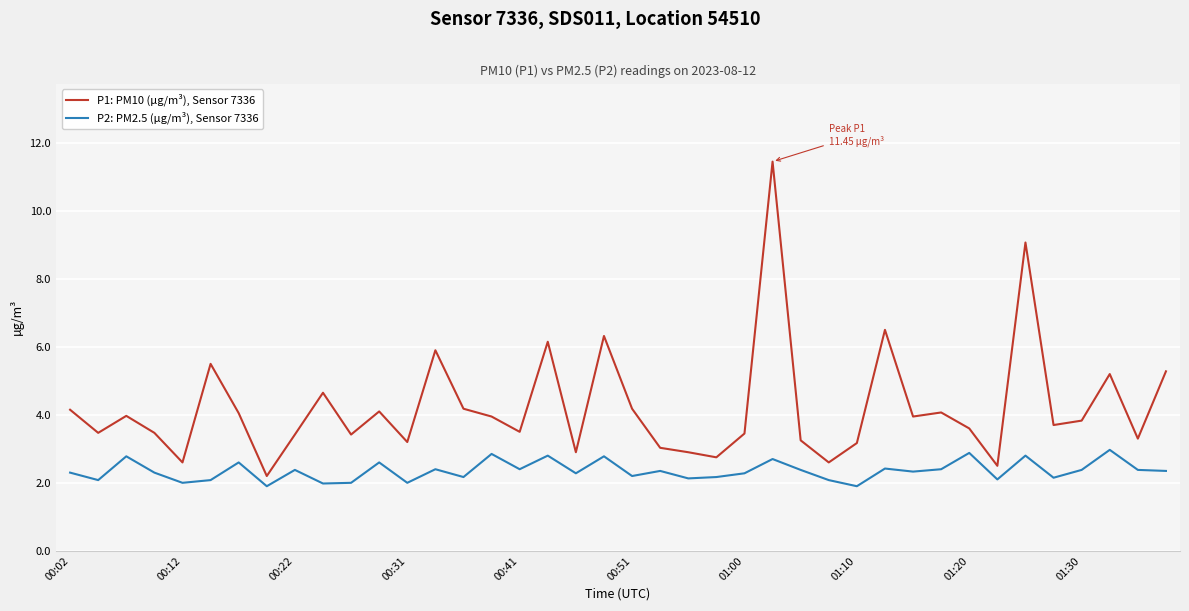

Which series has the largest total across all categories?

P1: PM10 (µg/m³), Sensor 7336